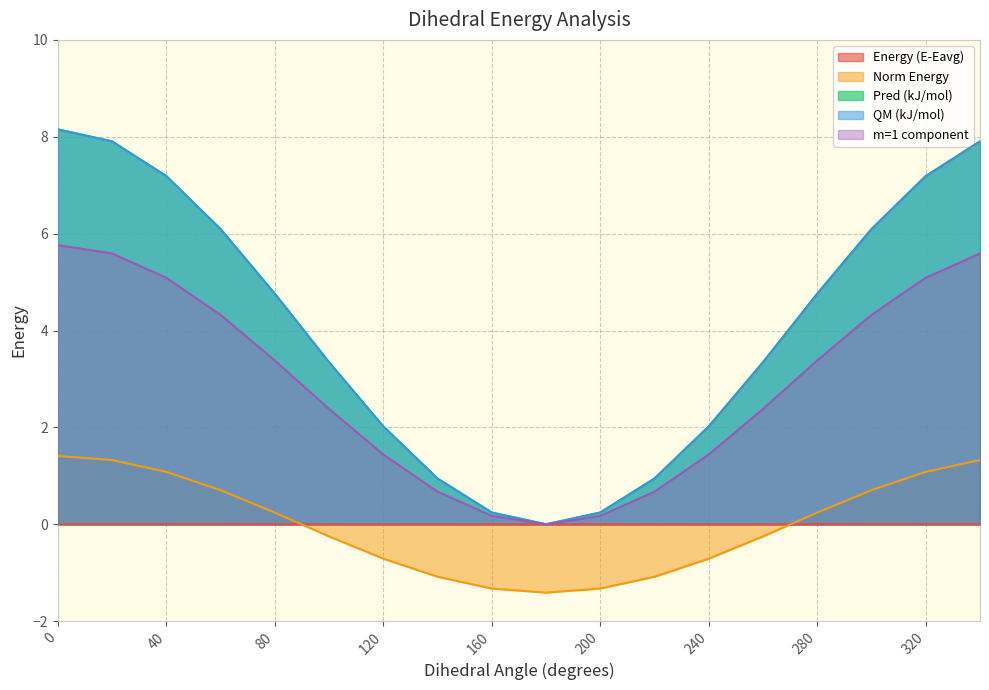

True or false: Norm Energy and m=1 component intersect in this chart.

False